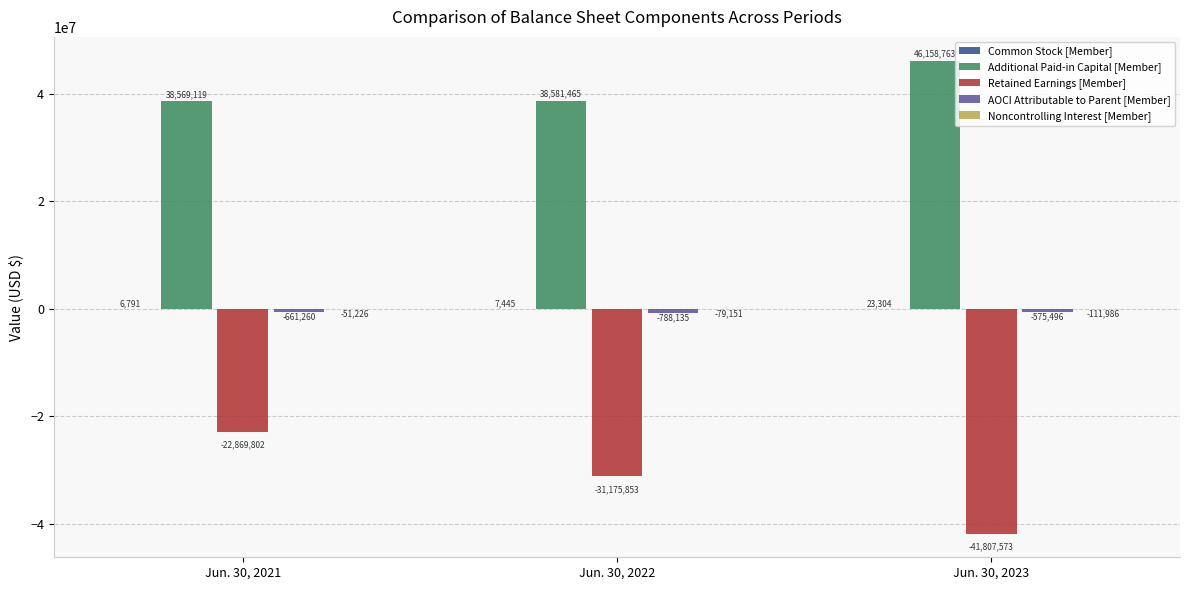

How many groups of bars are there?

3